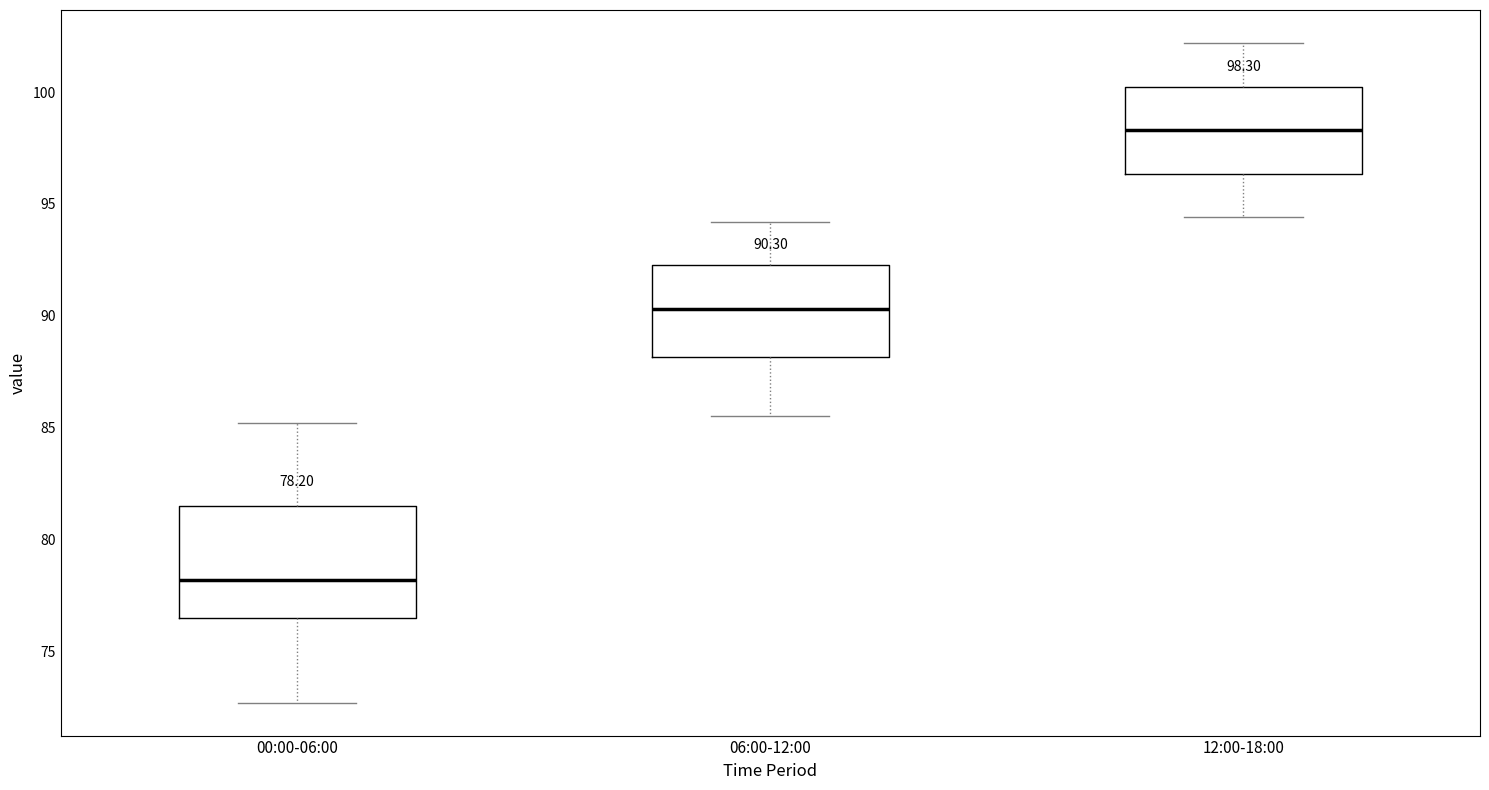

Which box is the tallest, from its lower edge to its upper edge?

00:00-06:00